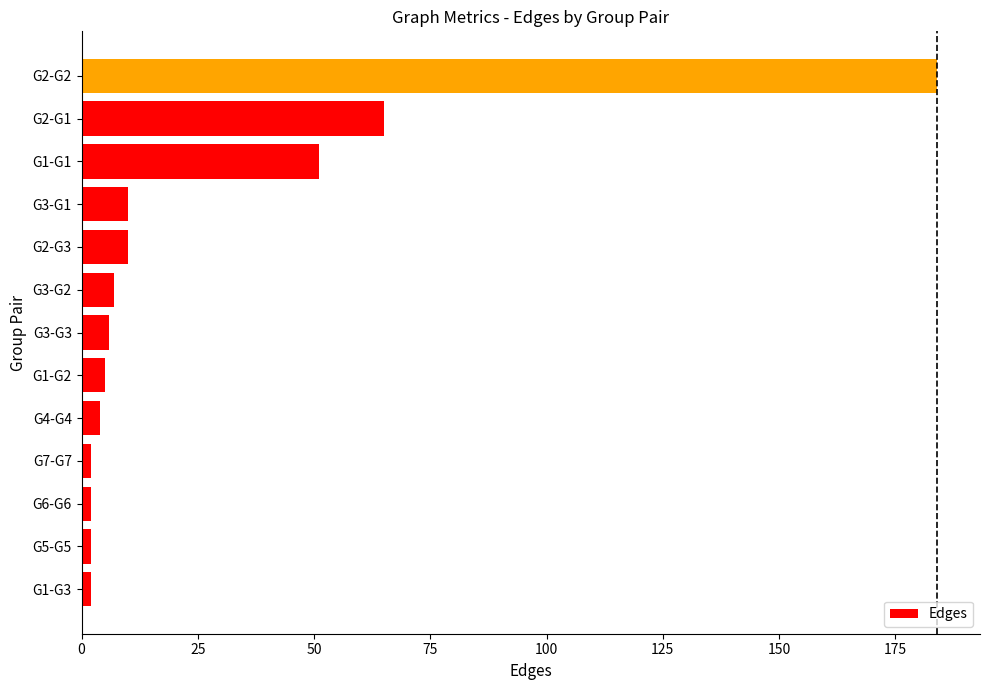

How many bars are there in total?

13